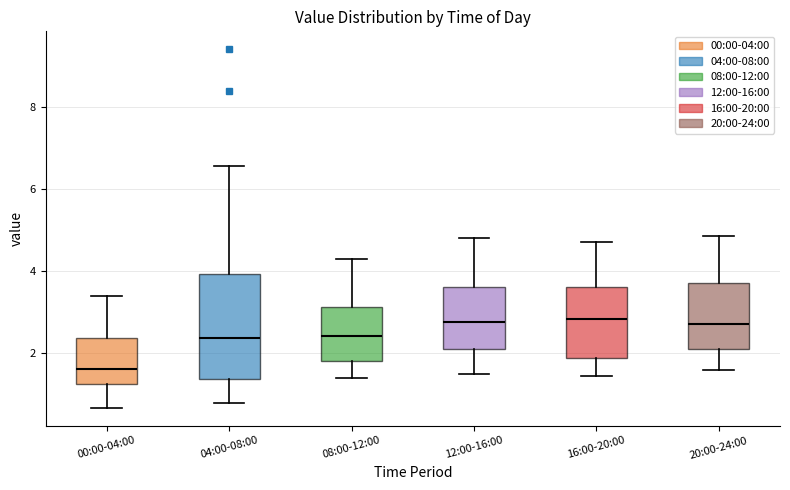

Which box has the lowest median line?

00:00-04:00